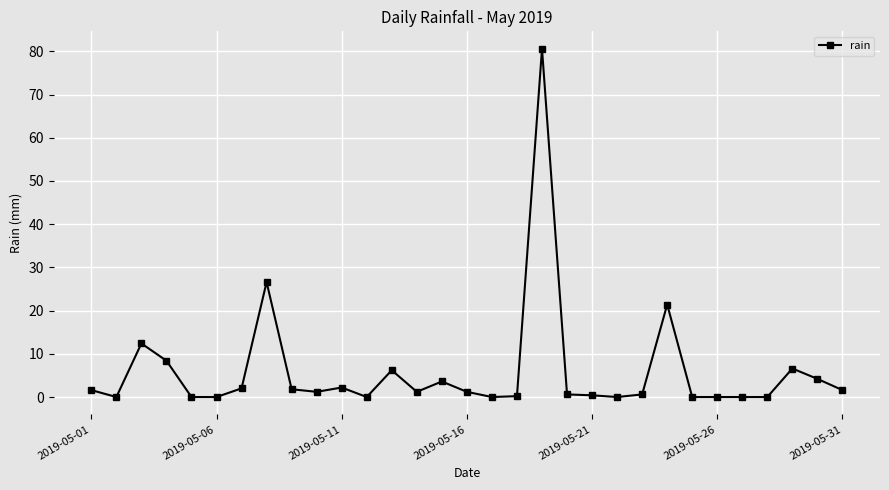

What is the difference between the maximum and second lowest values?

80.6